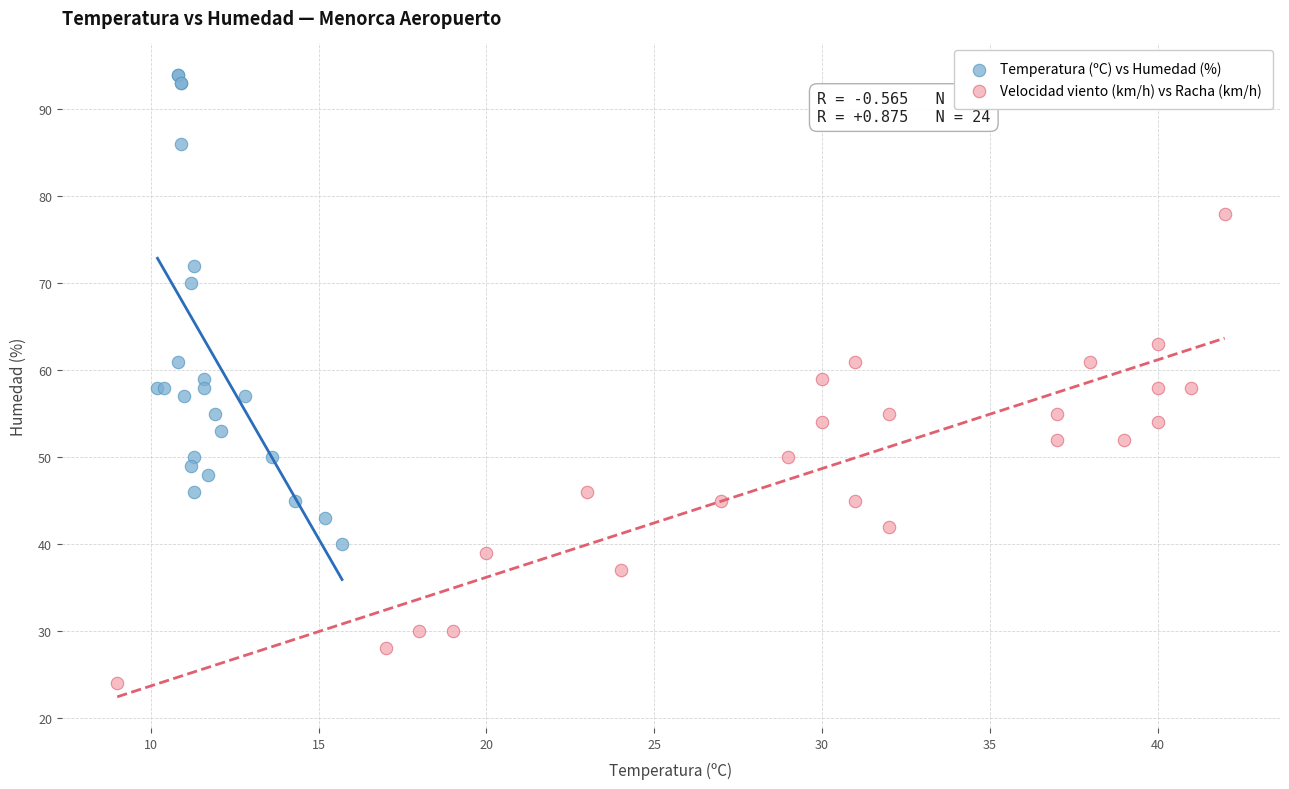

Which series reaches the maximum Y coordinate?

Temperatura (ºC) vs Humedad (%)